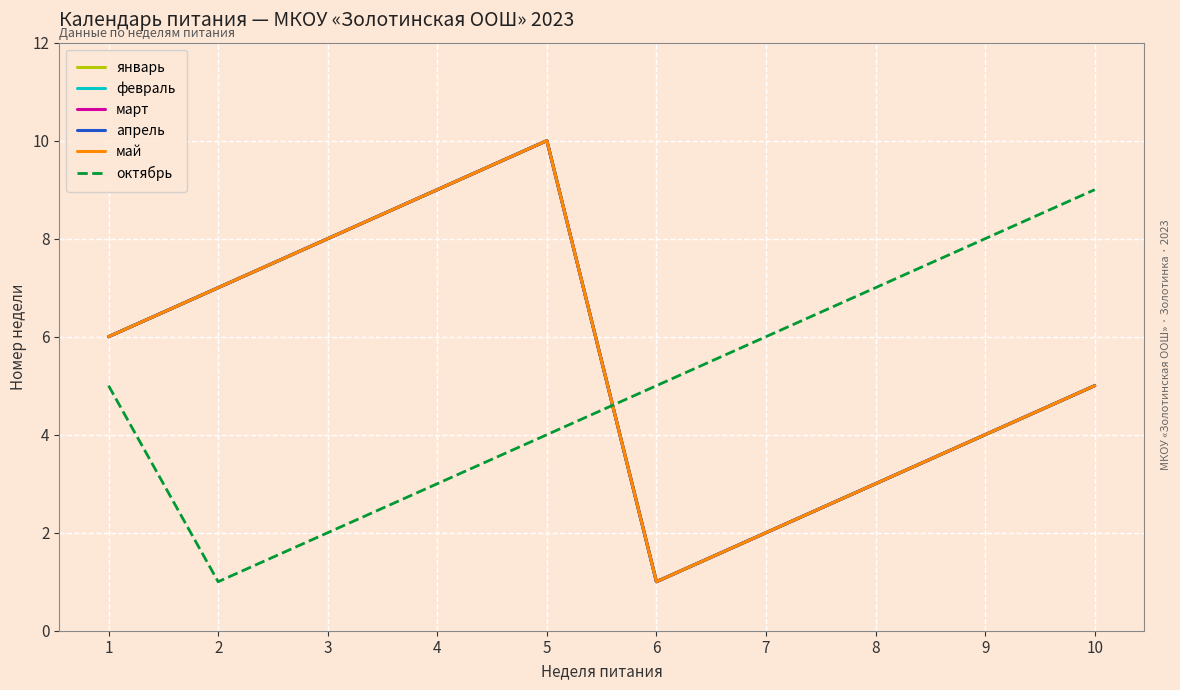

Does the chart have visible grid lines?

Yes